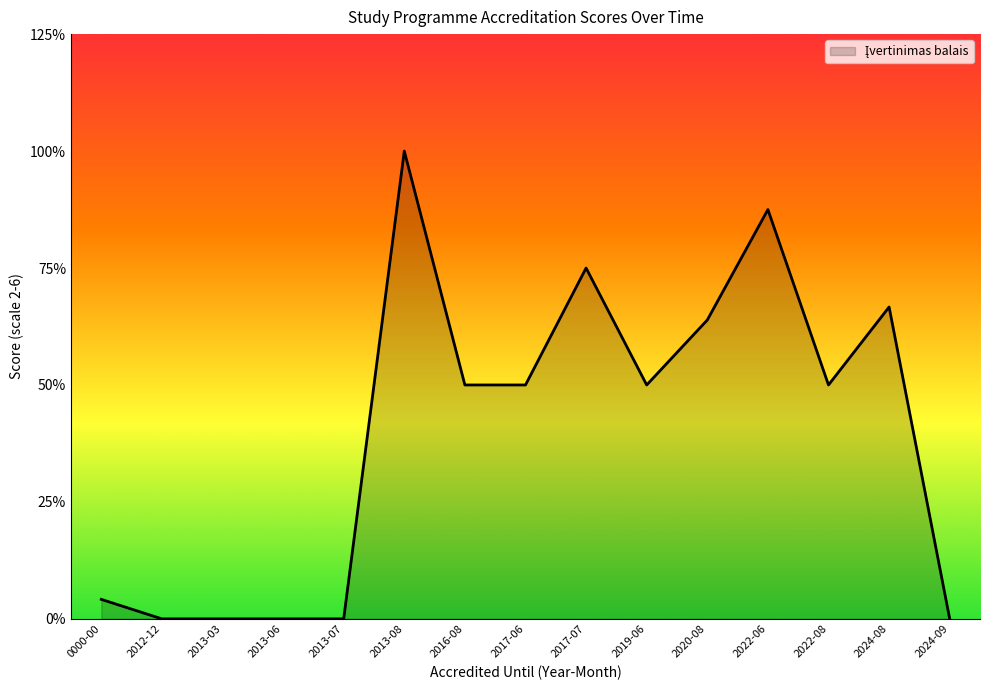

At which category does the chart reach its peak across all series?

2013-08